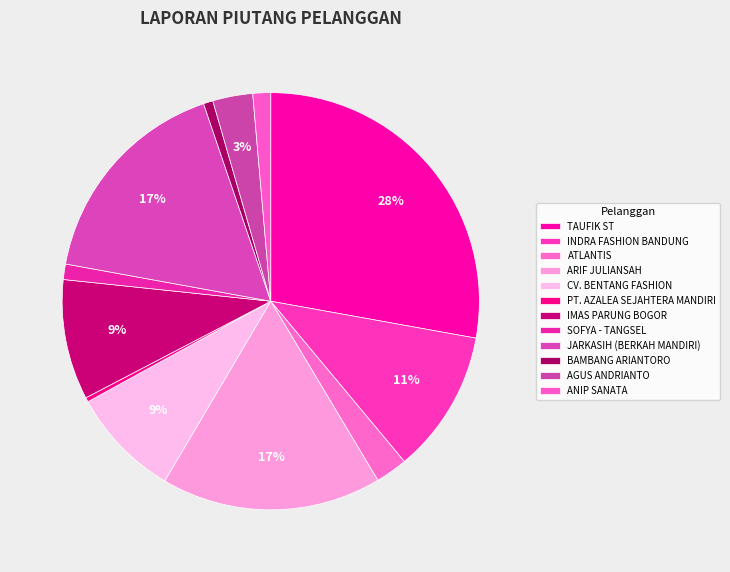

Approximately how many times larger is the value at ANIP SANATA compared to ATLANTIS?

0.6